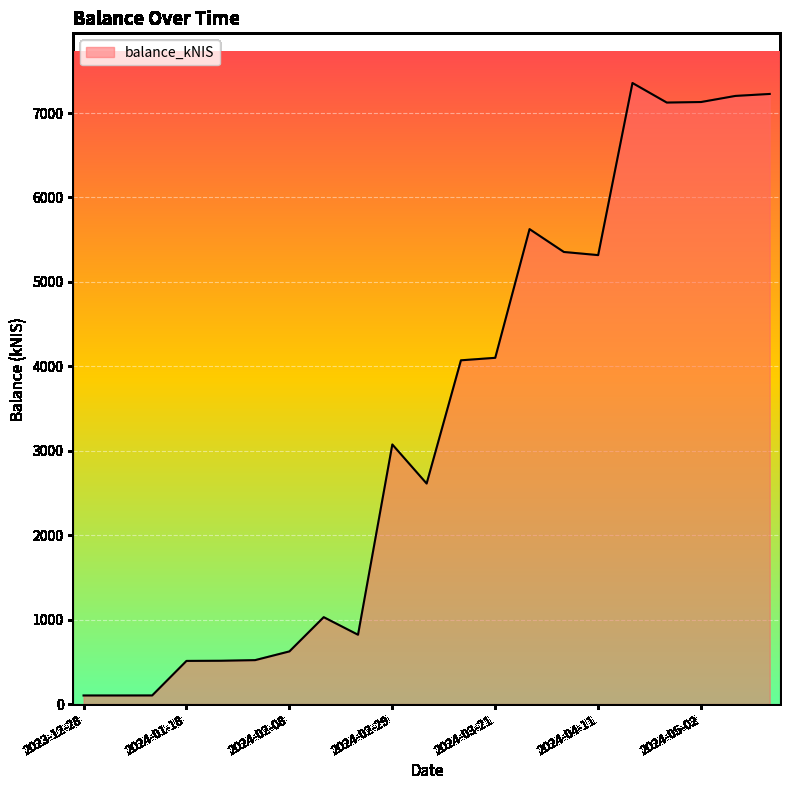

What is the average value?

3357.9